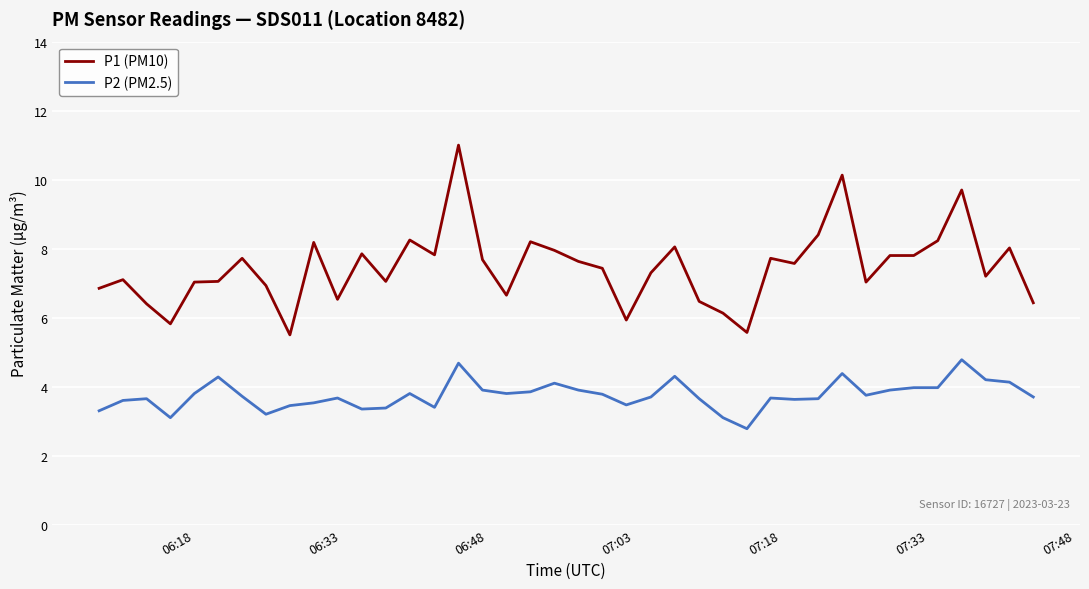

Rank the series by their maximum value, from highest to lowest.

P1 (PM10), P2 (PM2.5)